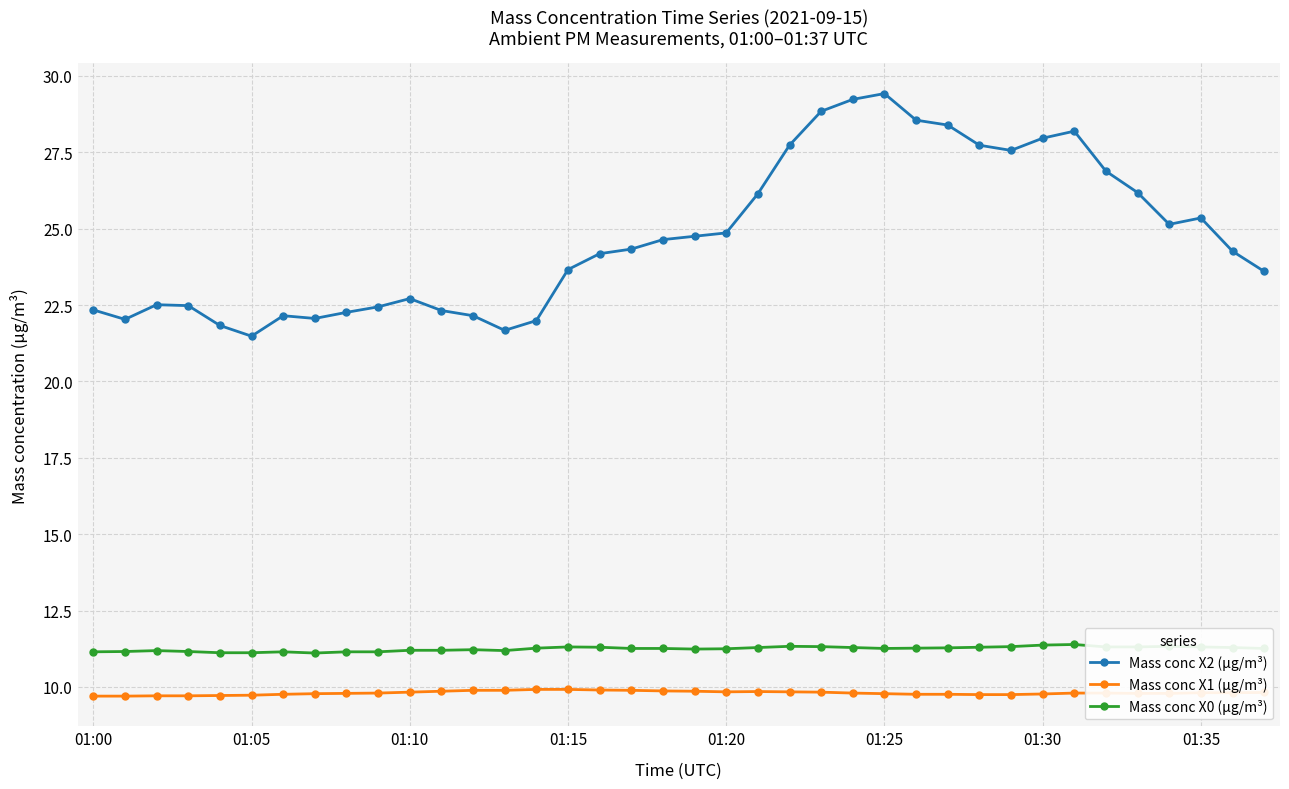

True or false: Mass conc X1 (μg/m³) and Mass conc X0 (μg/m³) intersect in this chart.

False